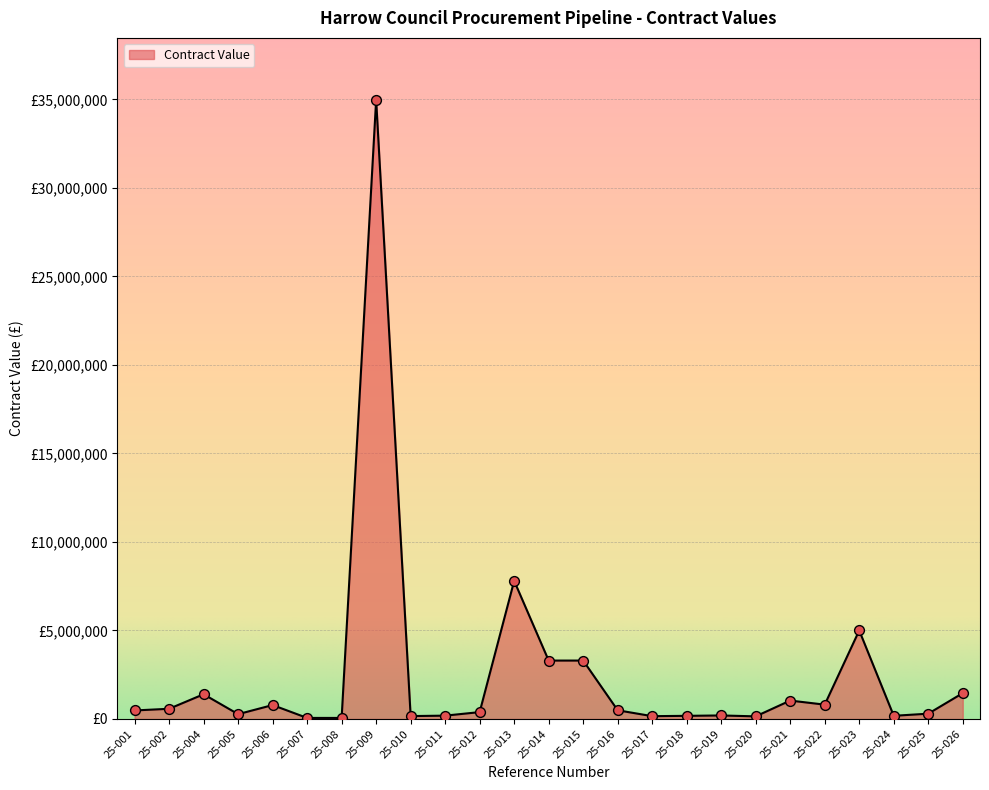

Which has a higher value, 25-001 or 25-013?

25-013